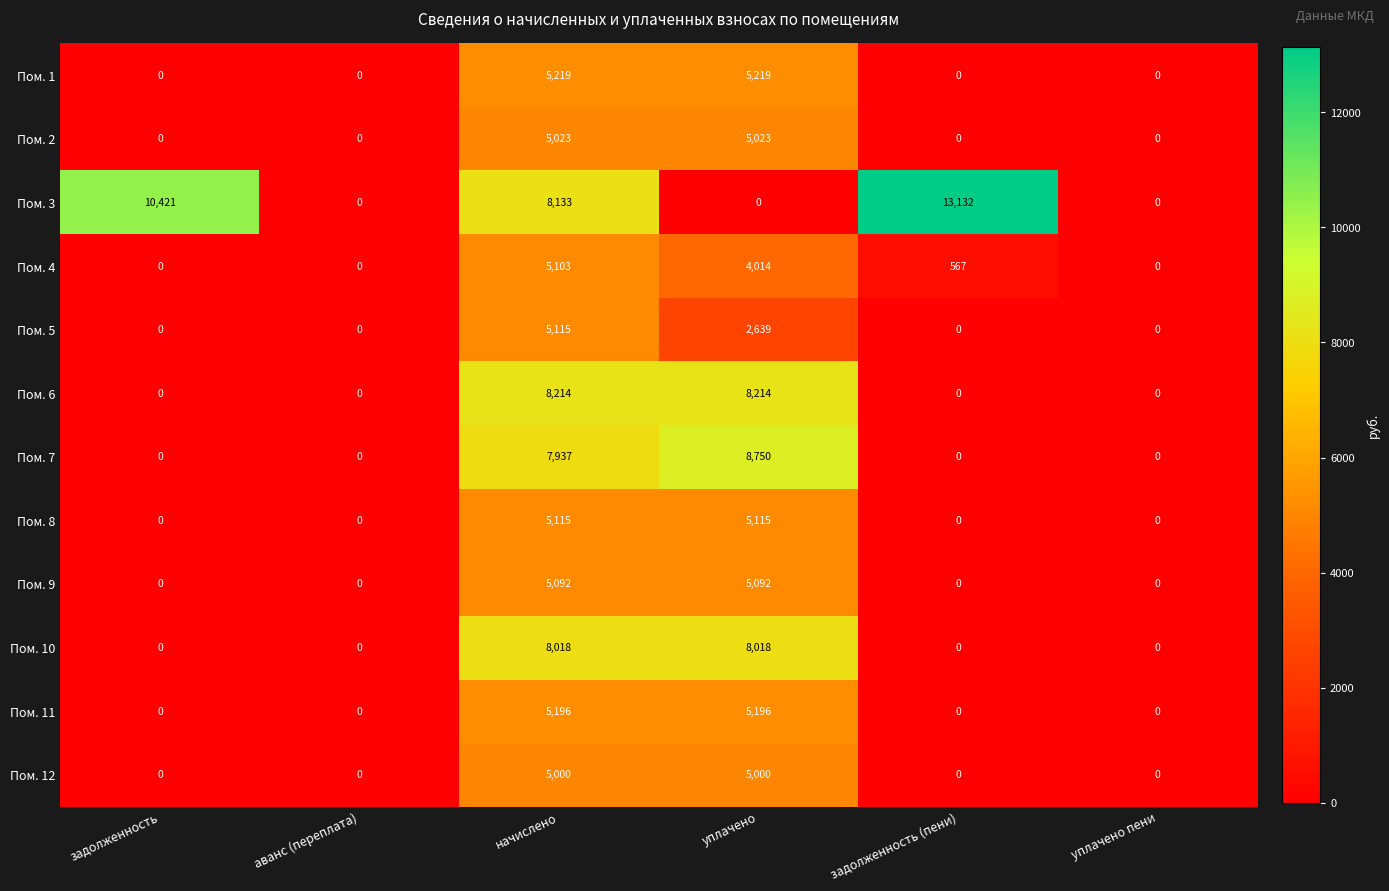

What is the maximum value for Пом. 11?

5196